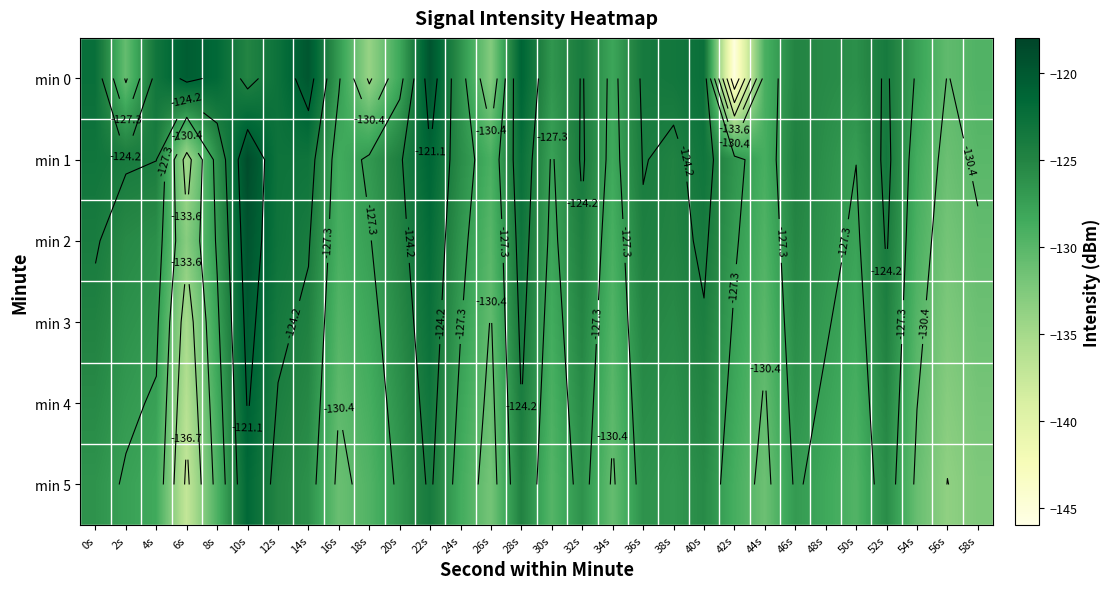

What is the total value across all series at 44s?

-779.6